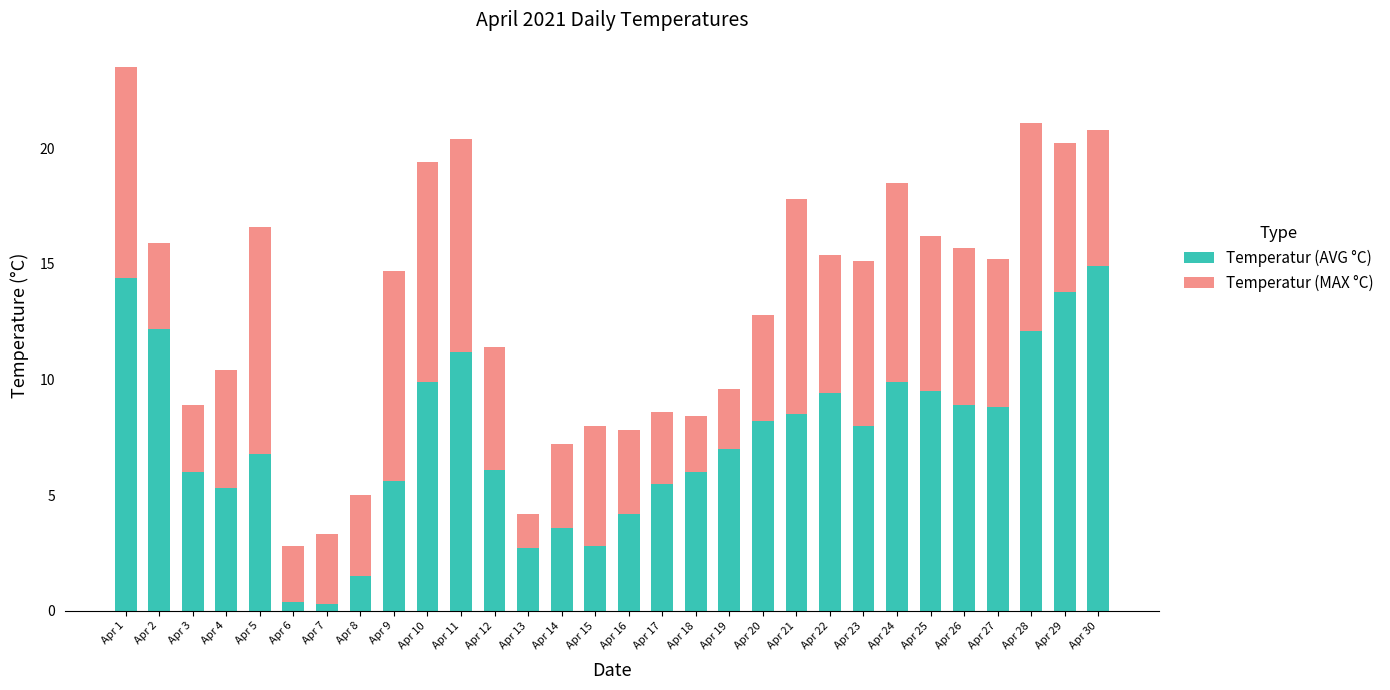

What is the total value across all series at Apr 23?

15.1